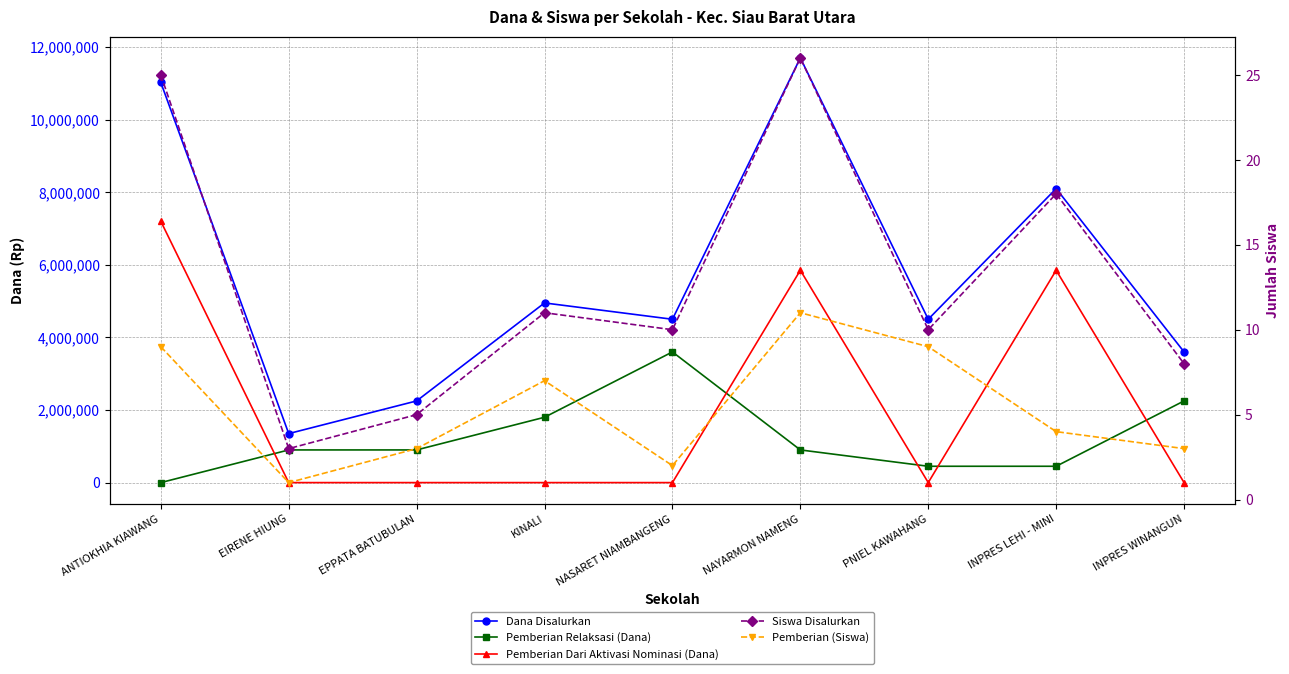

What is the maximum value for Pemberian (Siswa)?

11